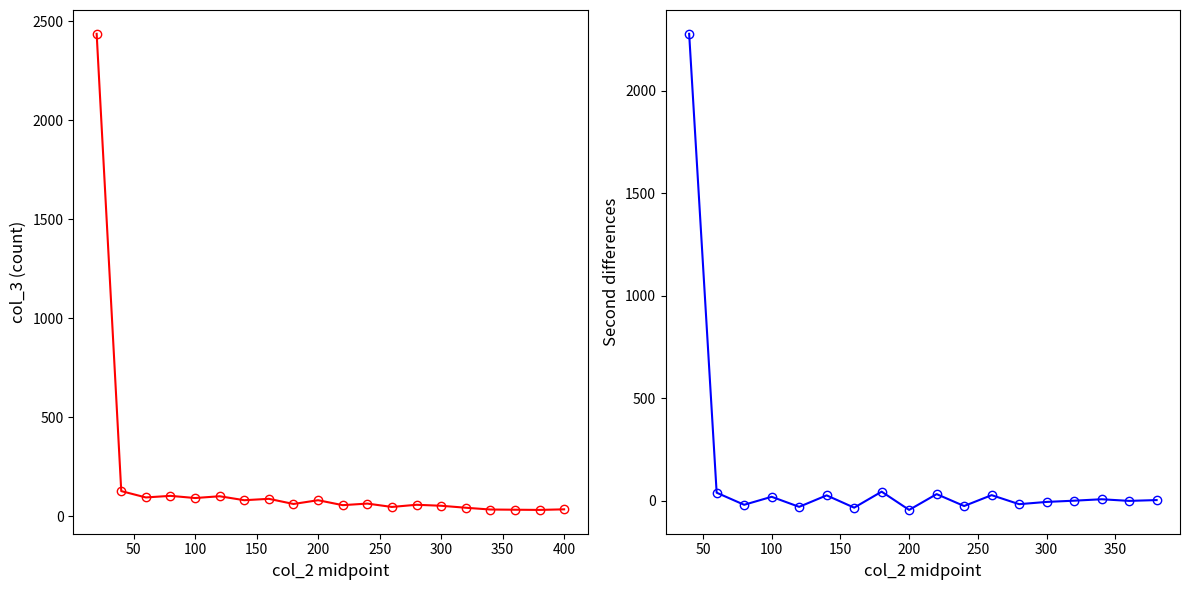

How many values are below 65?

10